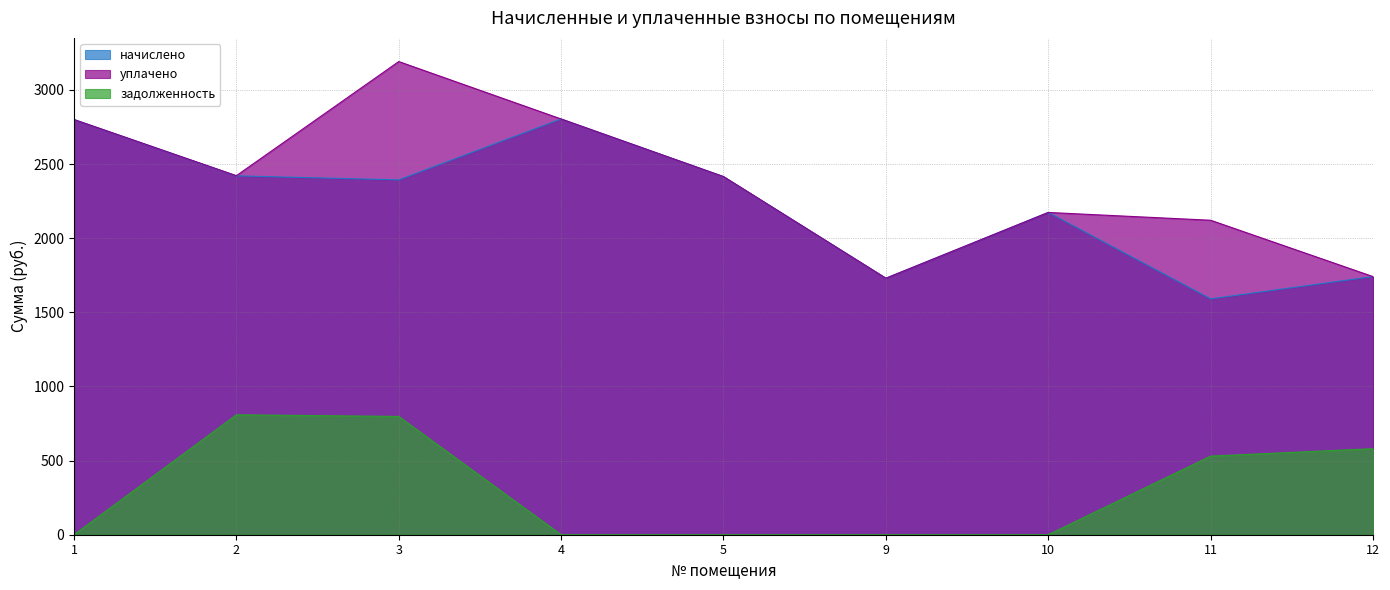

What is the value of the задолженность point at the 2nd from the left?

809.0